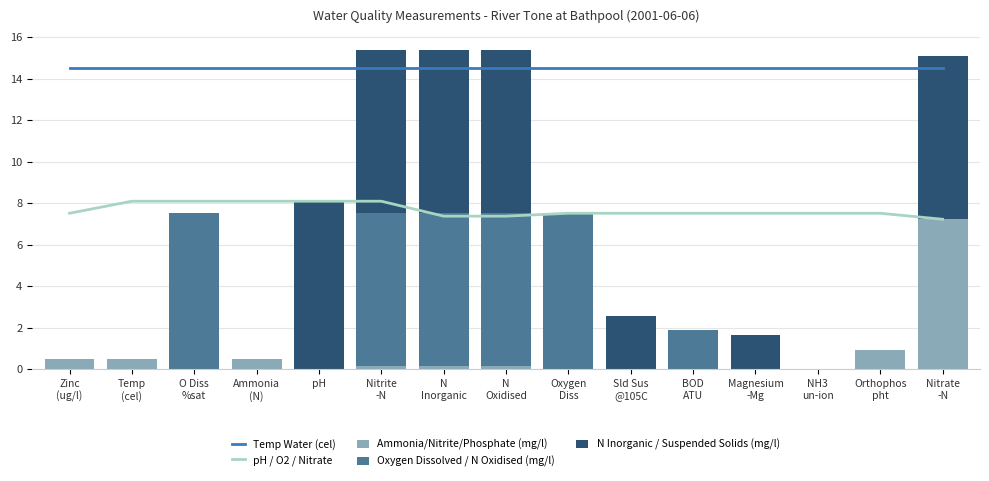

At which label is Oxygen Dissolved / N Oxidised (mg/l) closest to 3?

BOD
ATU